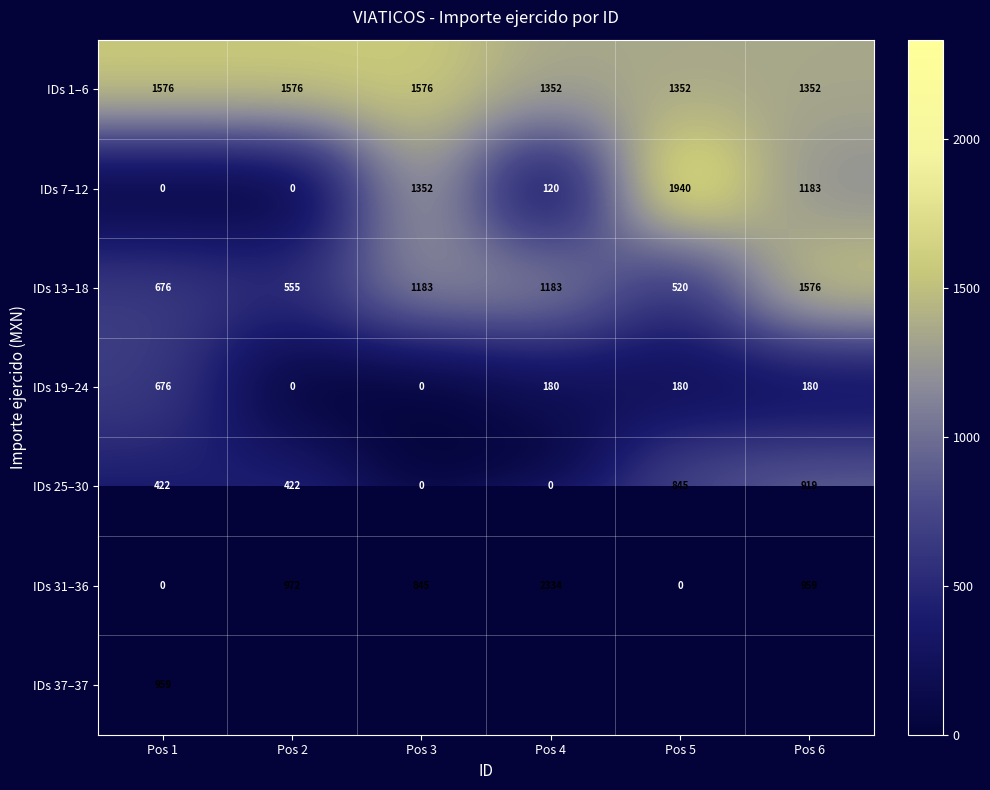

At how many categories does at least one series exceed 572?

6